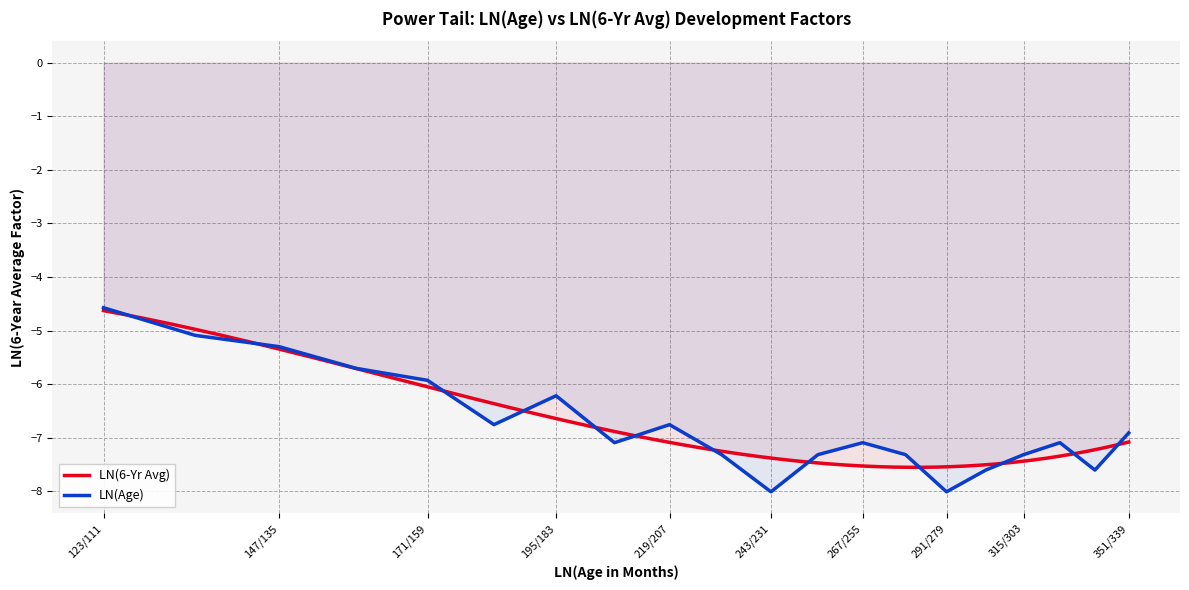

Does the chart display data point markers on the line(s)?

No